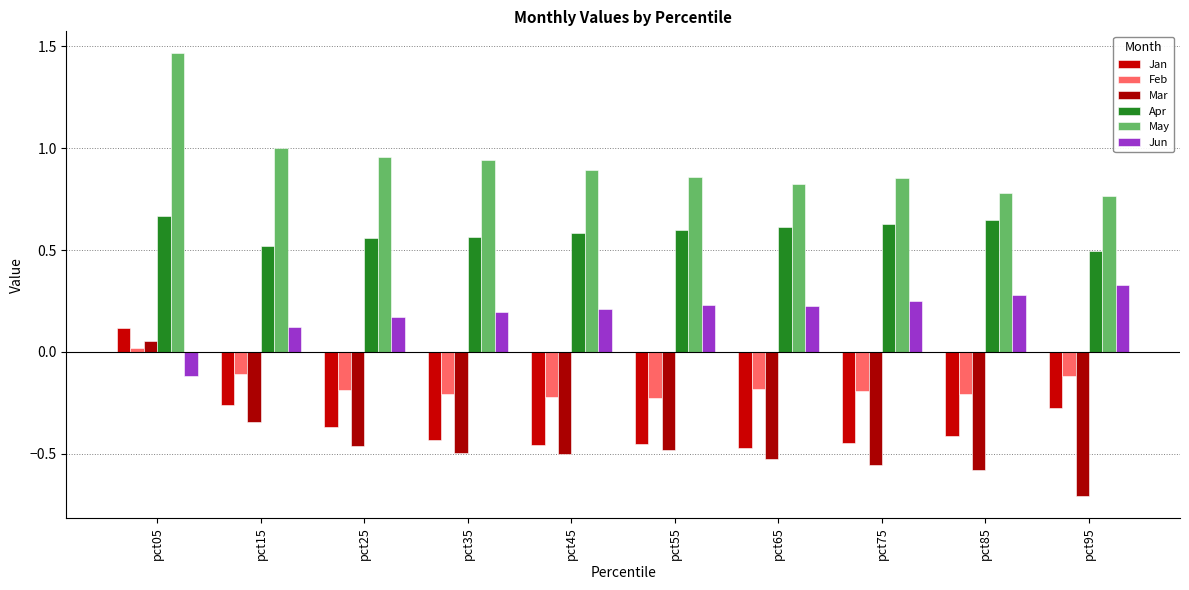

The value of May at pct75 is 0.9. True or false?

True